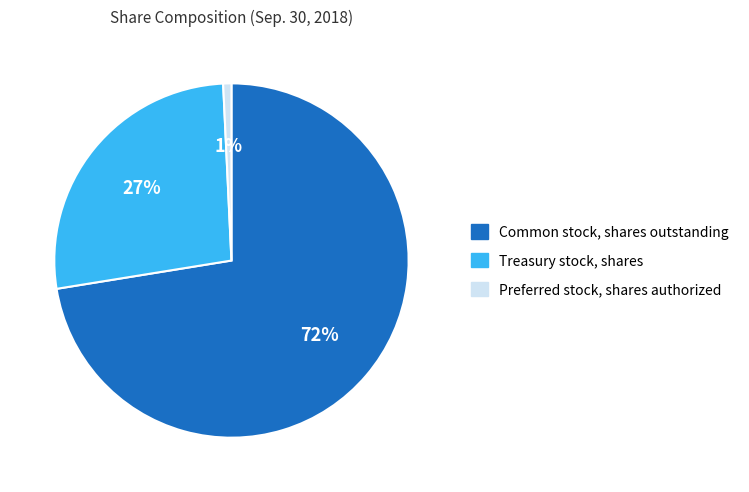

To the nearest percent, what portion does Preferred stock, shares authorized represent?

1%